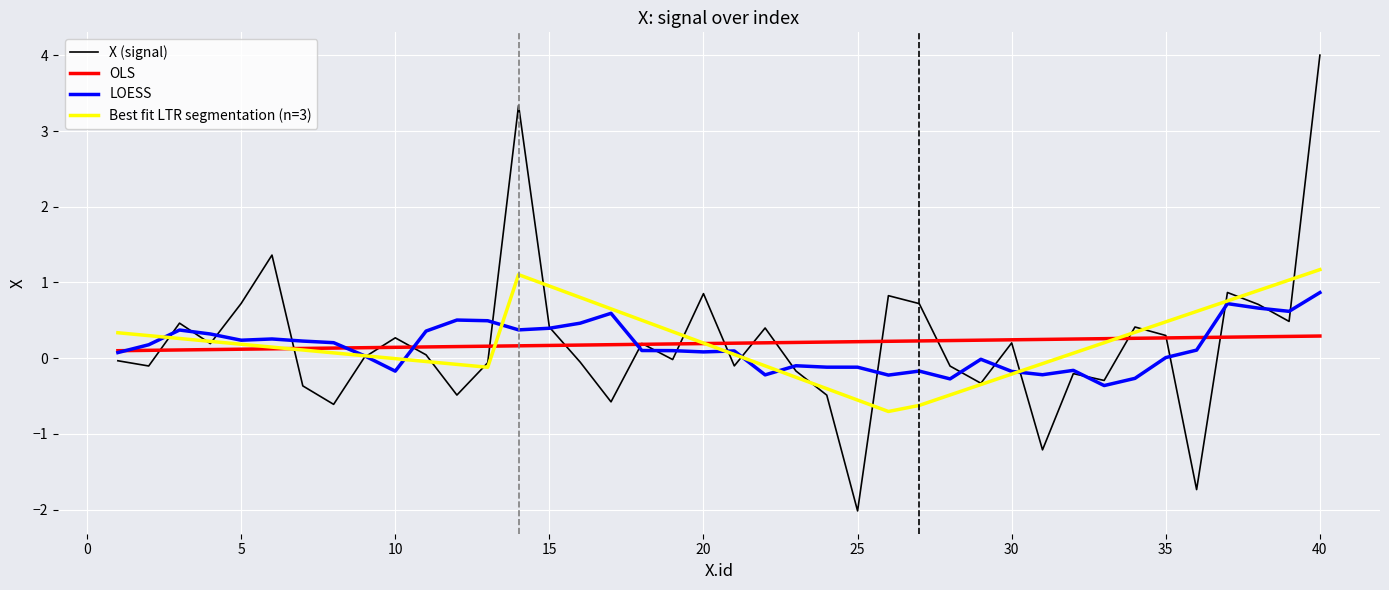

Which series has the largest range (max minus min)?

X (signal)